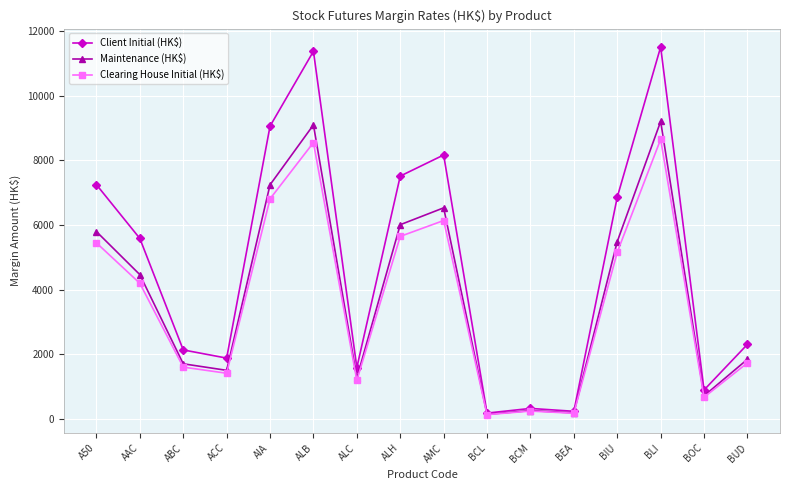

What is the maximum value for Maintenance (HK$)?

9203